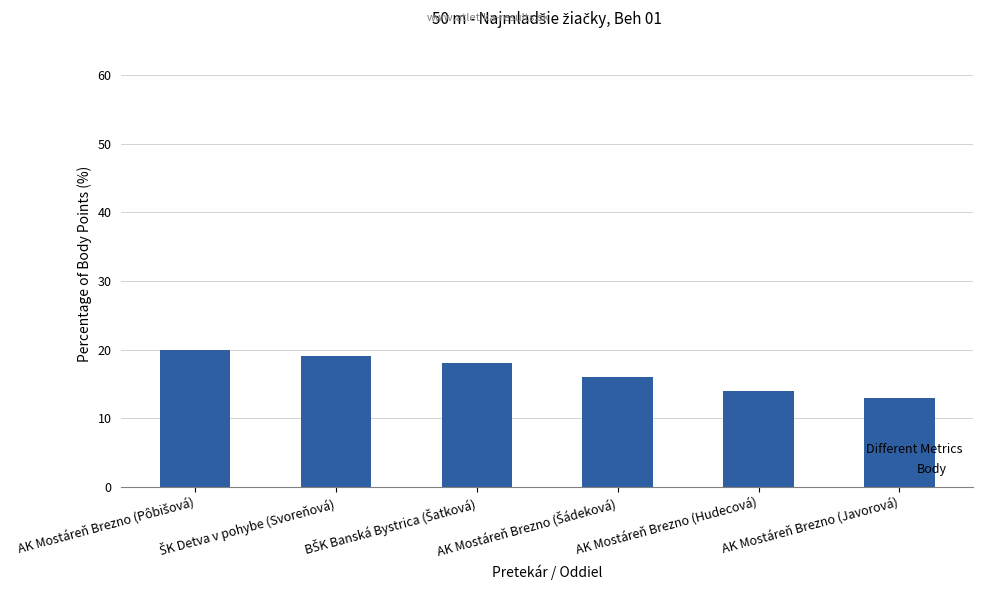

What is the value of the 3rd bar from the left?

18